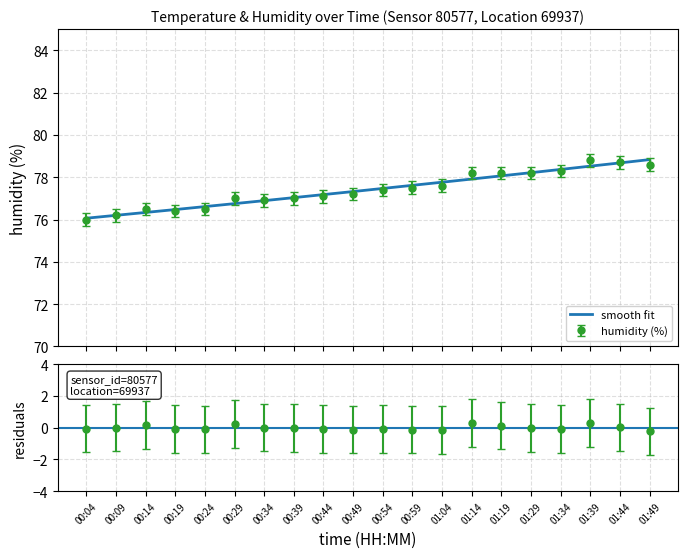

What is the value of the 12th point from the left?

77.5